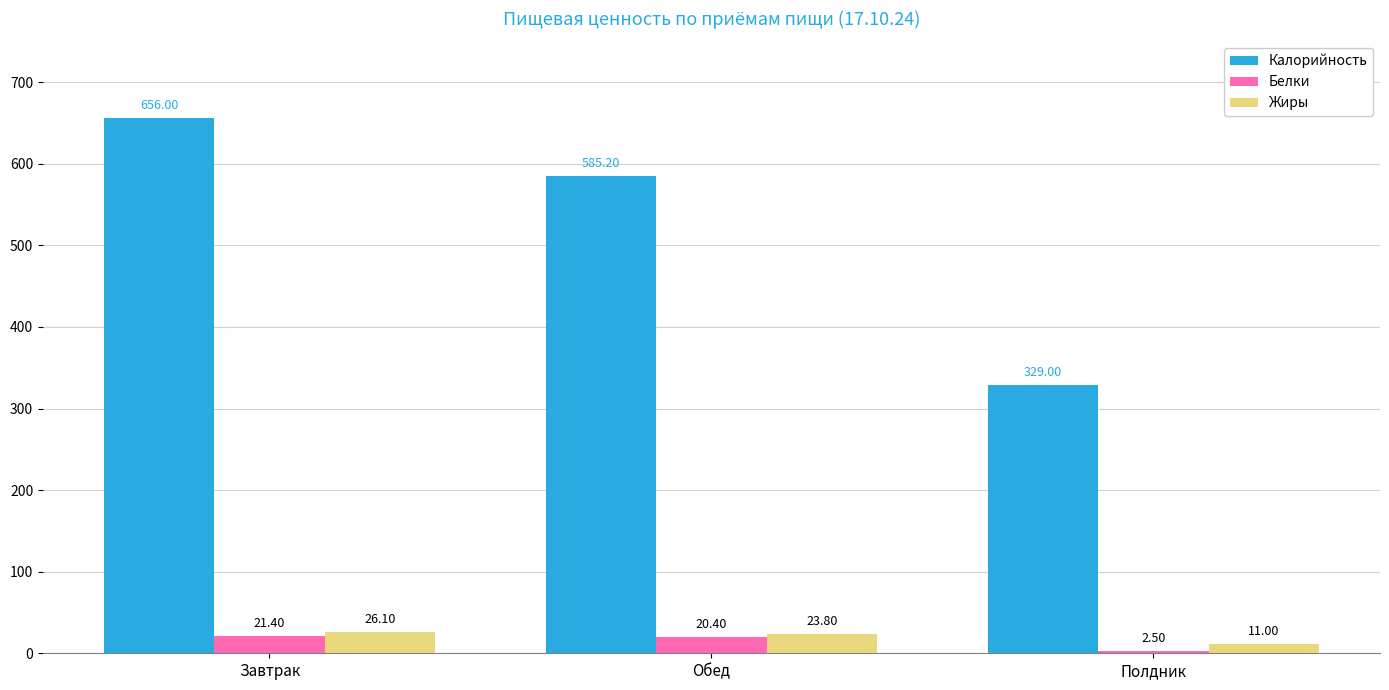

What is the average value of the Жиры series?

20.3